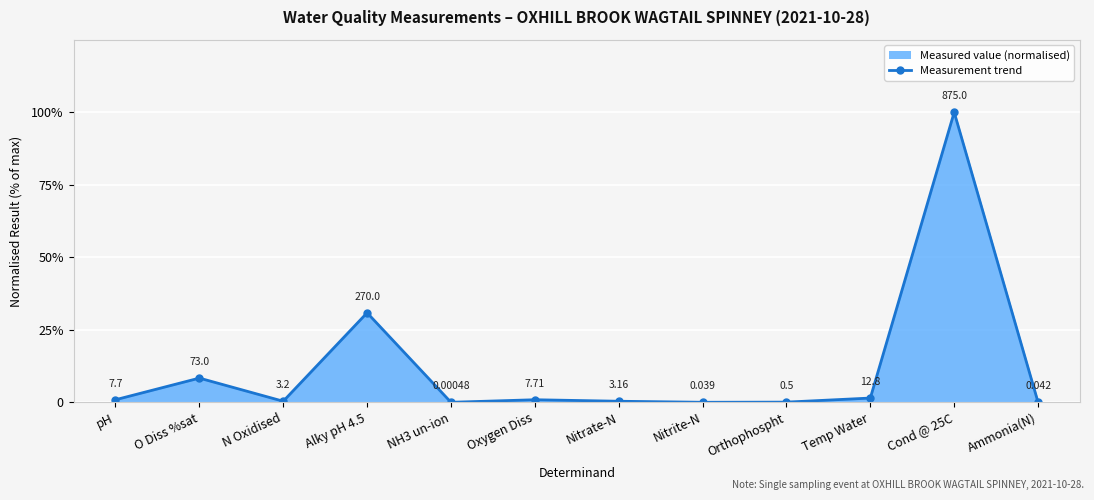

How many lines are shown in the chart?

1